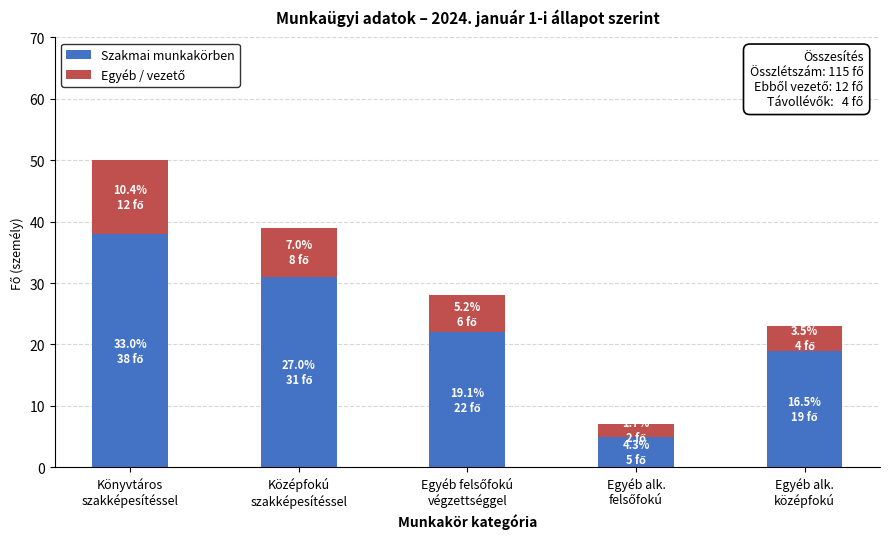

What is the sum of all Szakmai munkakörben values?

115